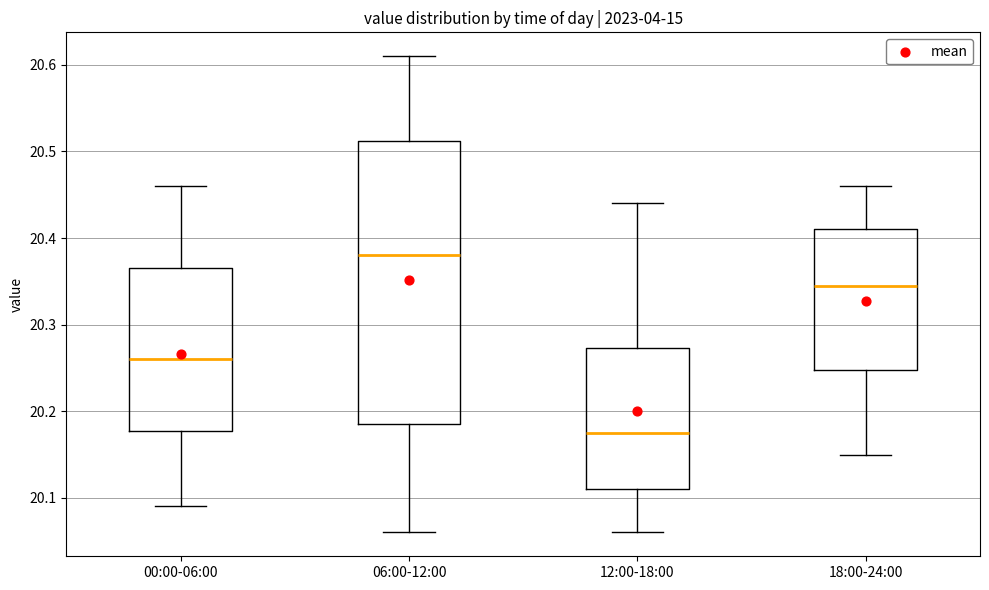

Reading left to right, transcribe this box plot: for each box, give where its median line is, the range the box spans, and where its two whiskers end, as read against the y-axis. The values are not printed on the chart, so give them approximately, as read against the axis.

00:00-06:00: median 20.26, box 20.18 to 20.37, whiskers 20.09 to 20.46
06:00-12:00: median 20.38, box 20.19 to 20.51, whiskers 20.06 to 20.61
12:00-18:00: median 20.18, box 20.11 to 20.27, whiskers 20.06 to 20.44
18:00-24:00: median 20.35, box 20.25 to 20.41, whiskers 20.15 to 20.46